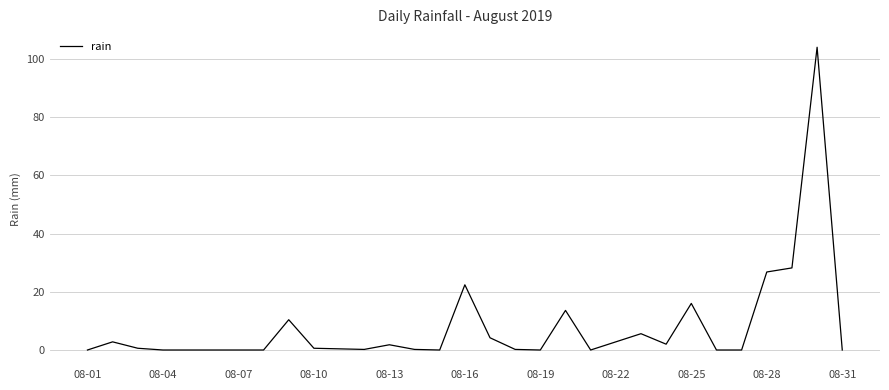

What is the greatest value displayed?

104.0